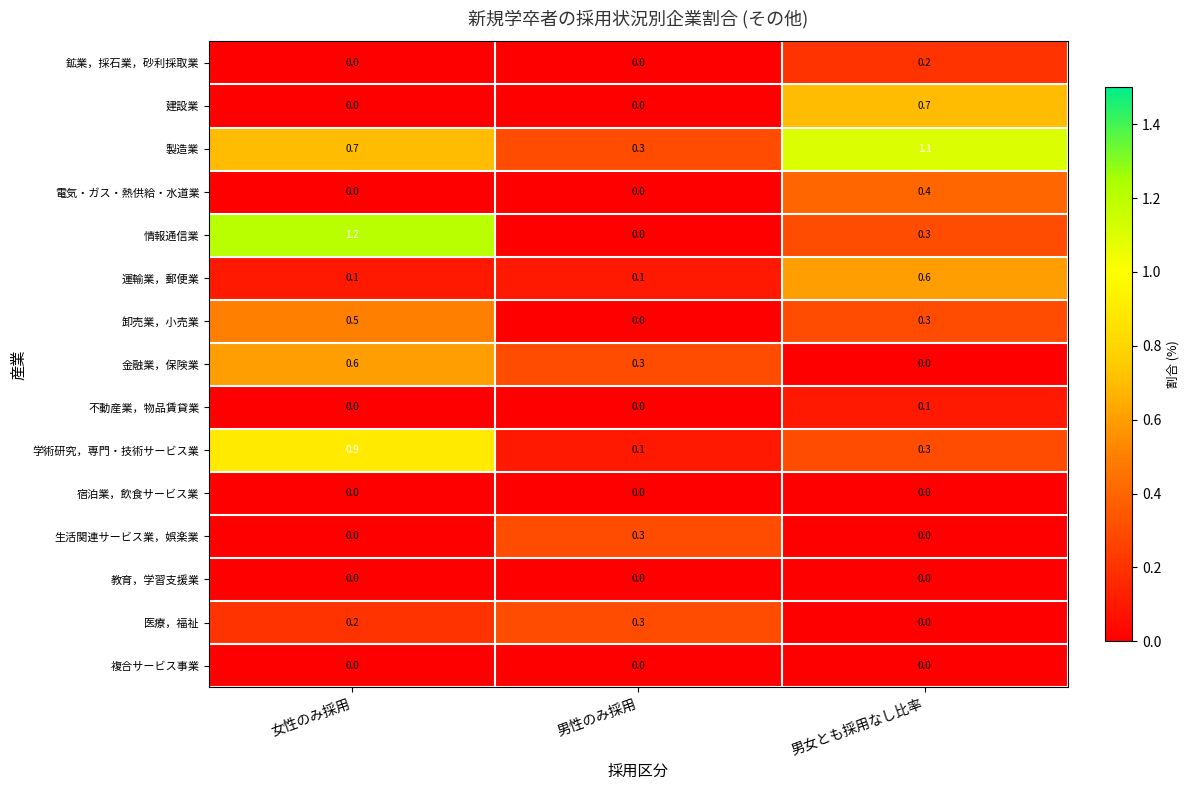

How many series are shown in this chart?

15